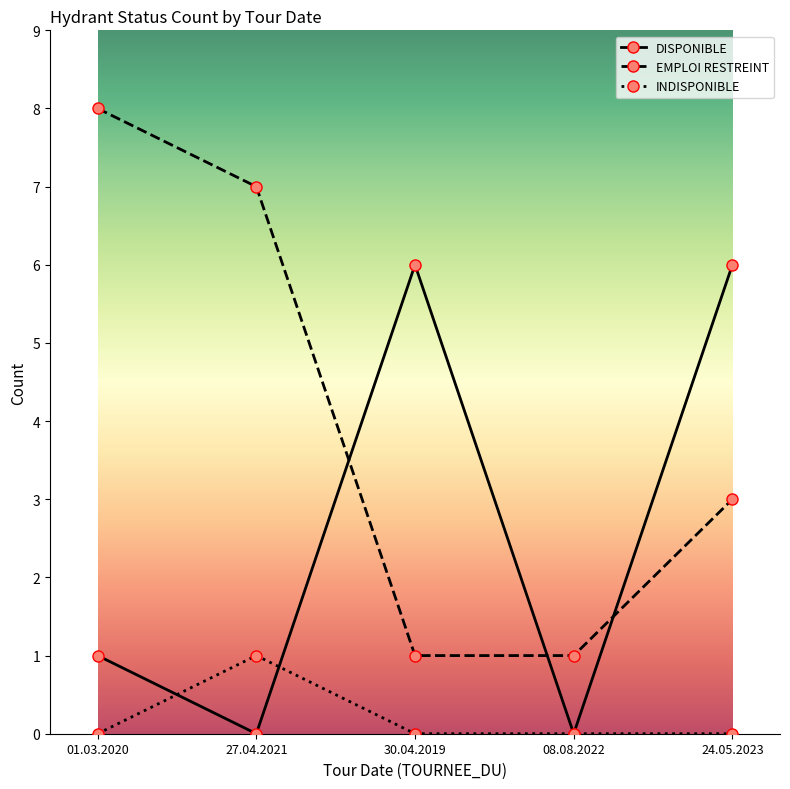

At which label is EMPLOI RESTREINT closest to 4?

24.05.2023